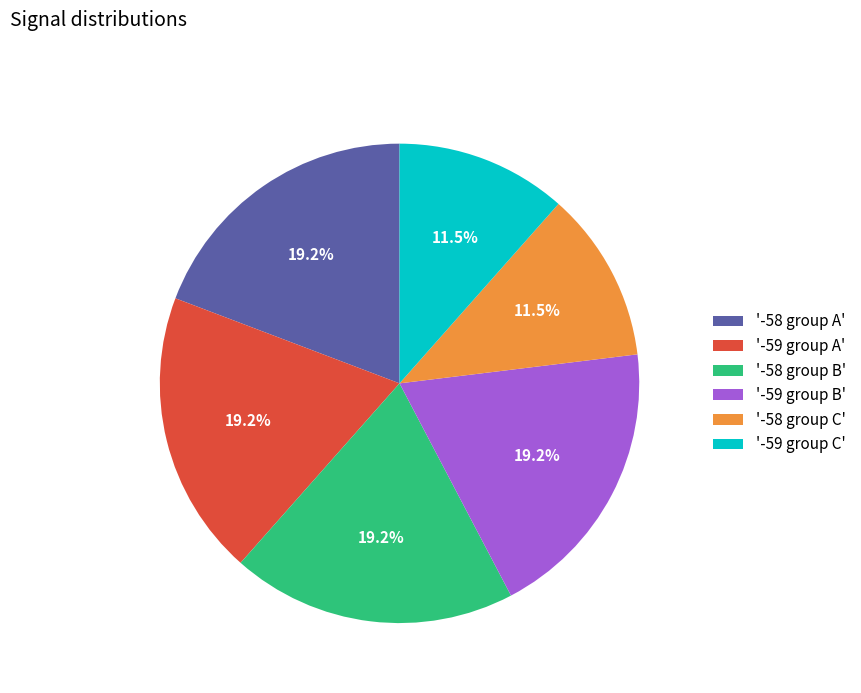

Does any single category account for the majority?

No